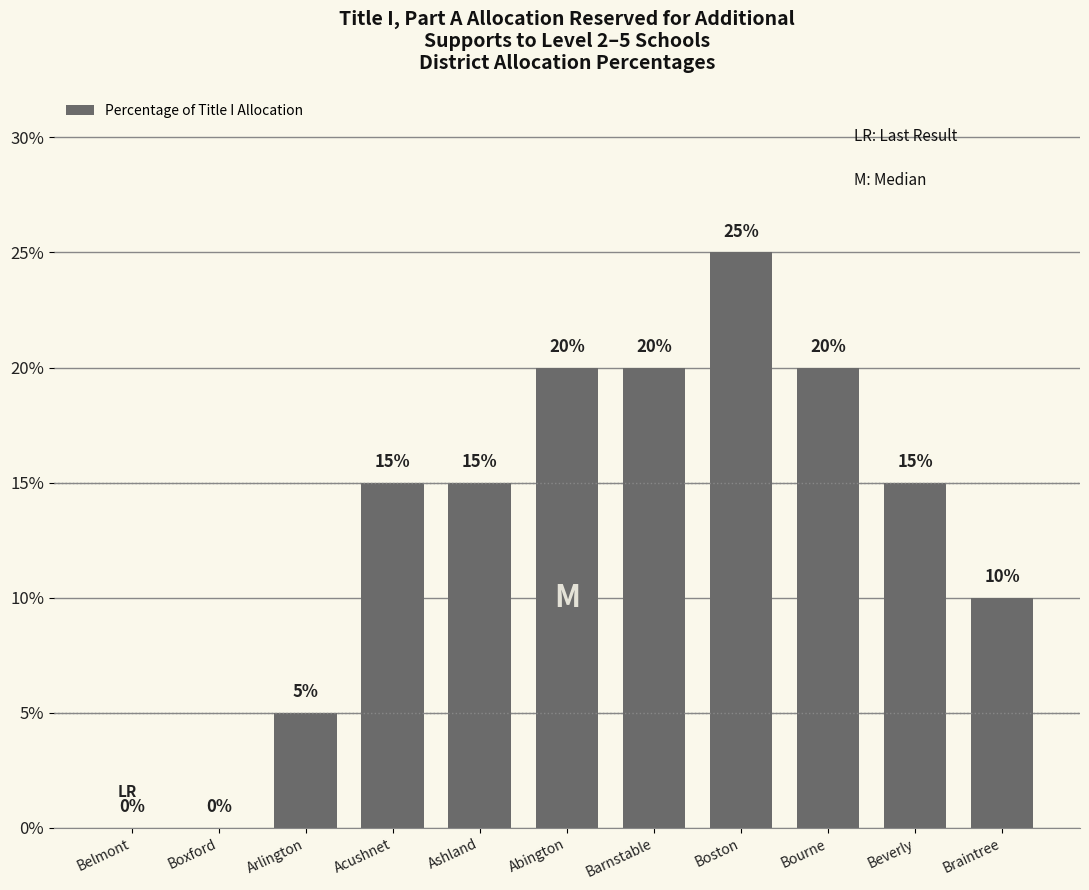

How many distinct data groups are displayed?

1